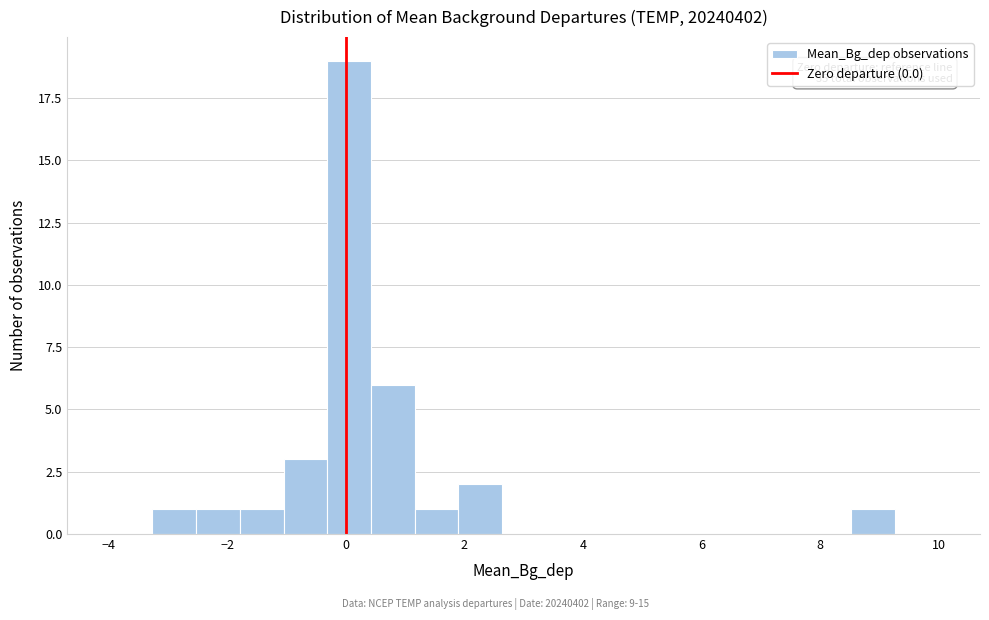

Around what value on the x-axis is the tallest bar? Give the approximate position of its centre, as read against the axis.

0.0